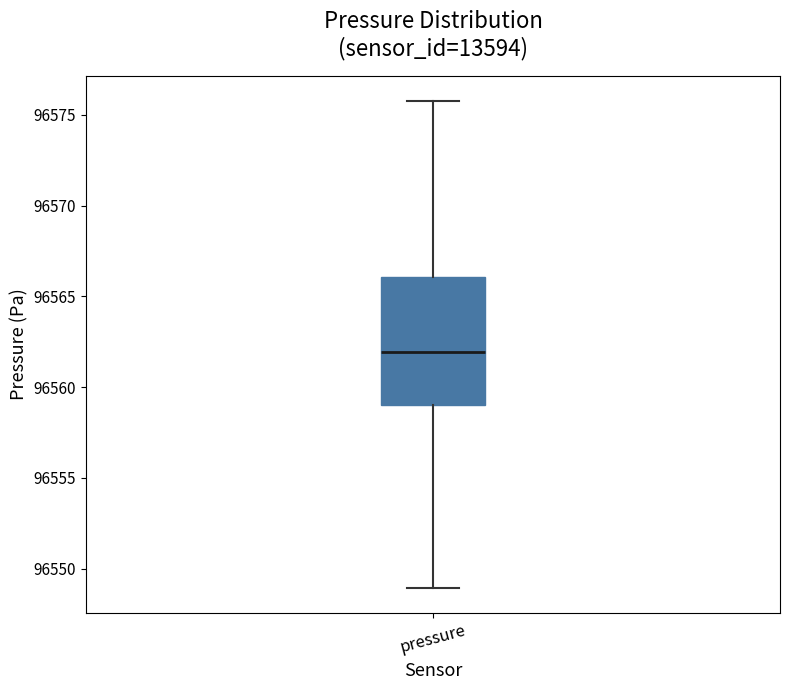

Transcribe this box plot: give where the median line is, the range the box spans, and where the two whiskers end, as read against the y-axis. The values are not printed on the chart, so give them approximately, as read against the axis.

median 96562, box 96559 to 96566, whiskers 96549 to 96576